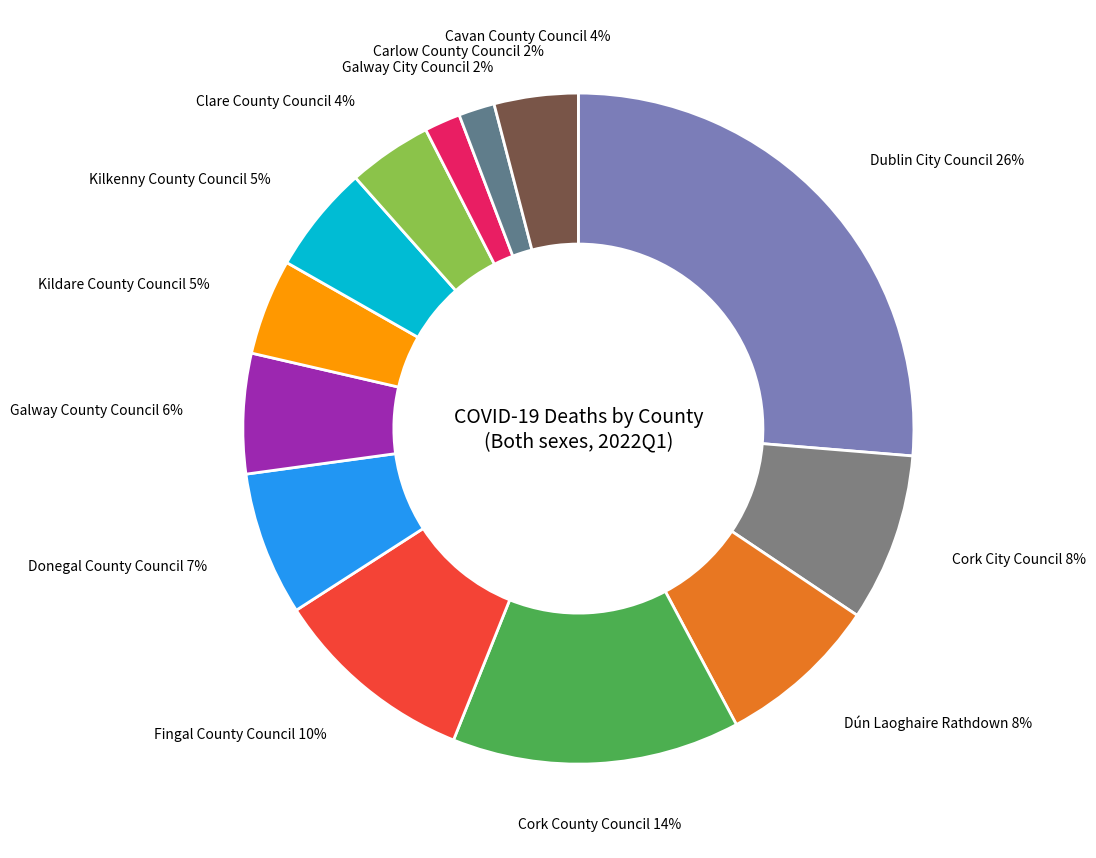

To the nearest percent, what is the average slice percentage?

8%